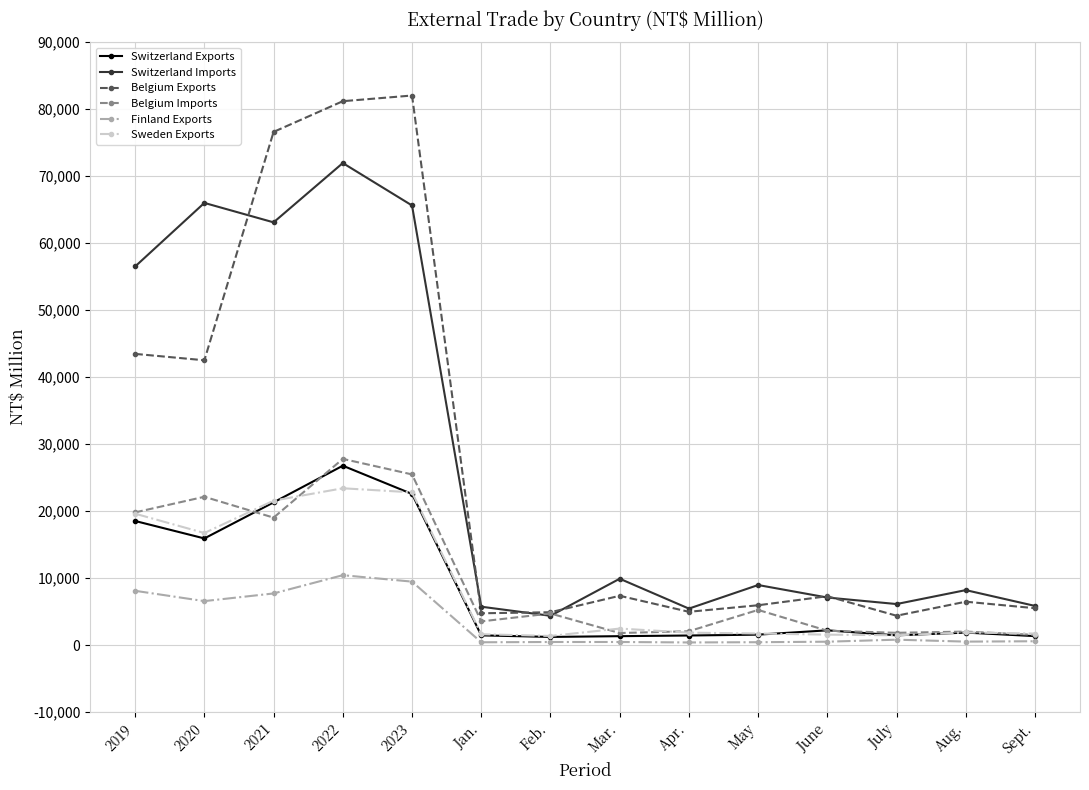

The value of Finland Exports at 2019 is 8101. True or false?

True